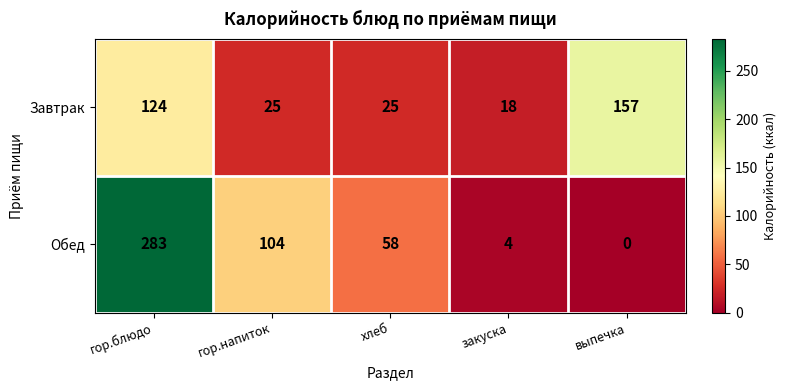

What is the difference between the Обед values at гор.блюдо and гор.напиток?

179